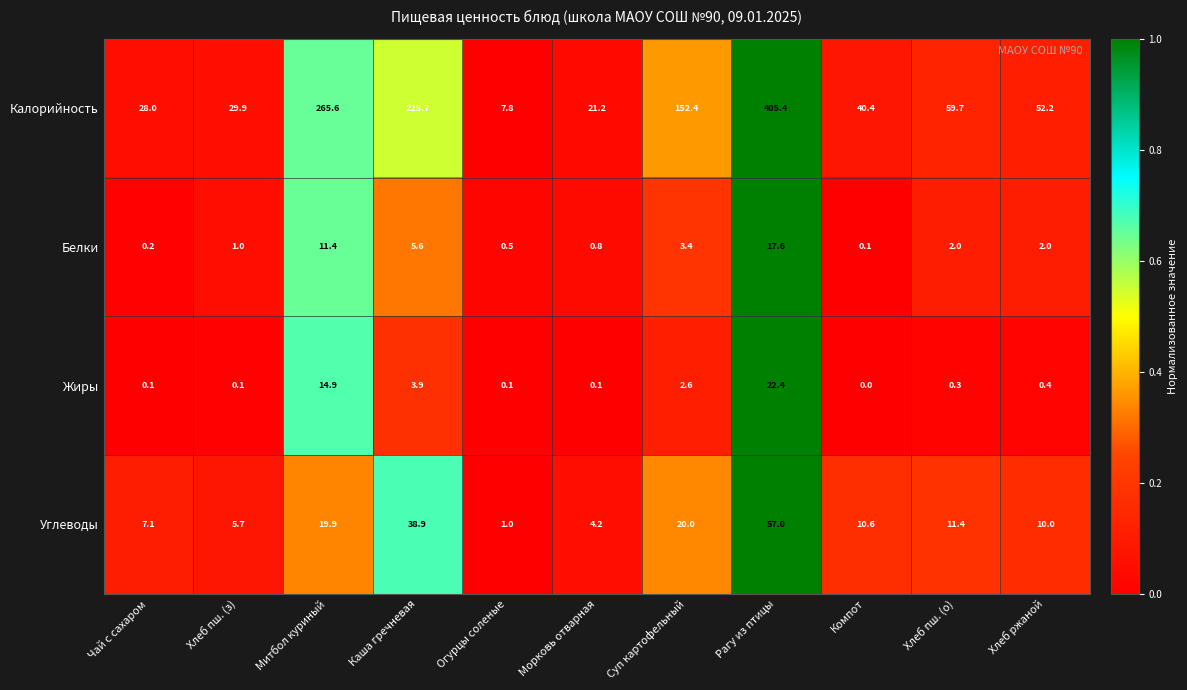

Which series has the widest spread of values?

Калорийность